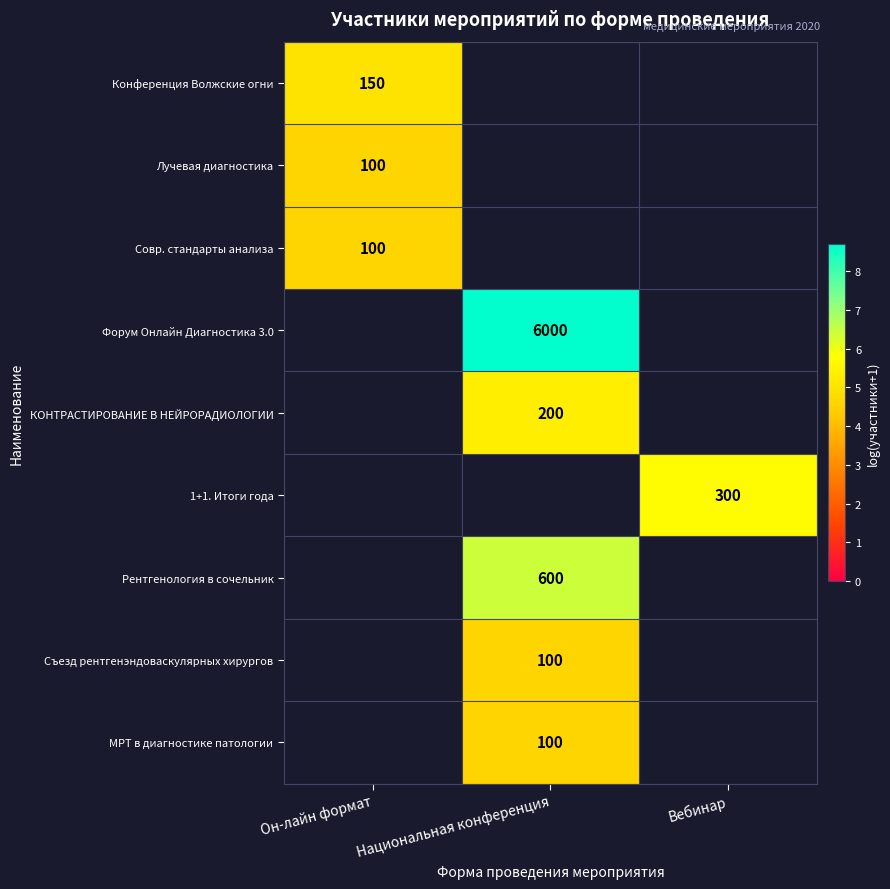

How many categories are shown in the chart?

3